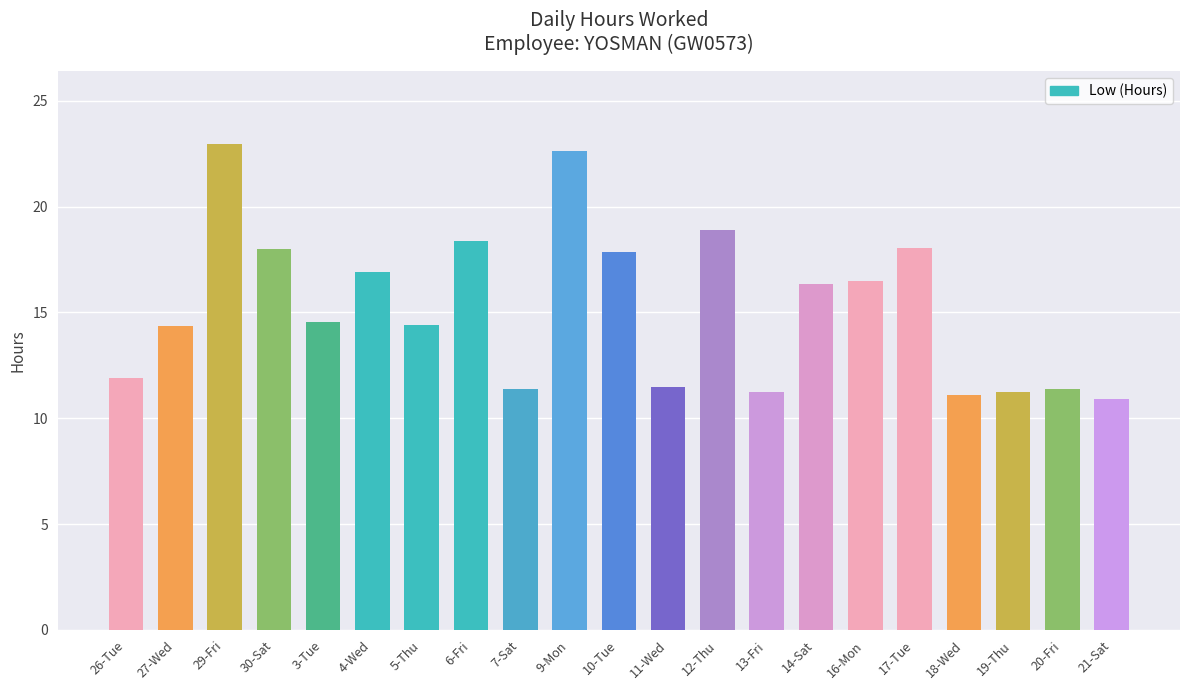

At which label does the data first exceed 14?

27-Wed